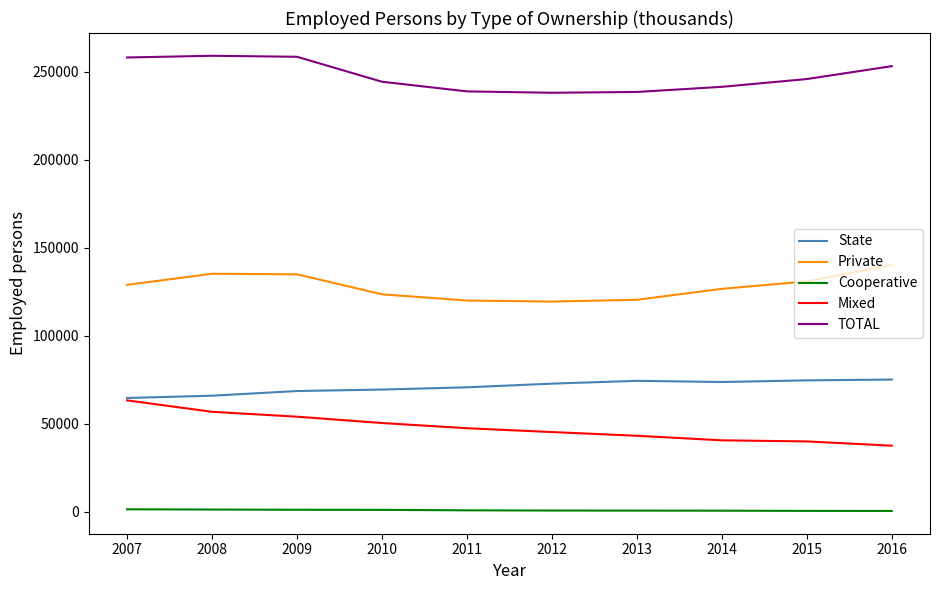

Rank the series at 2011 from lowest to highest value.

Cooperative, Mixed, State, Private, TOTAL